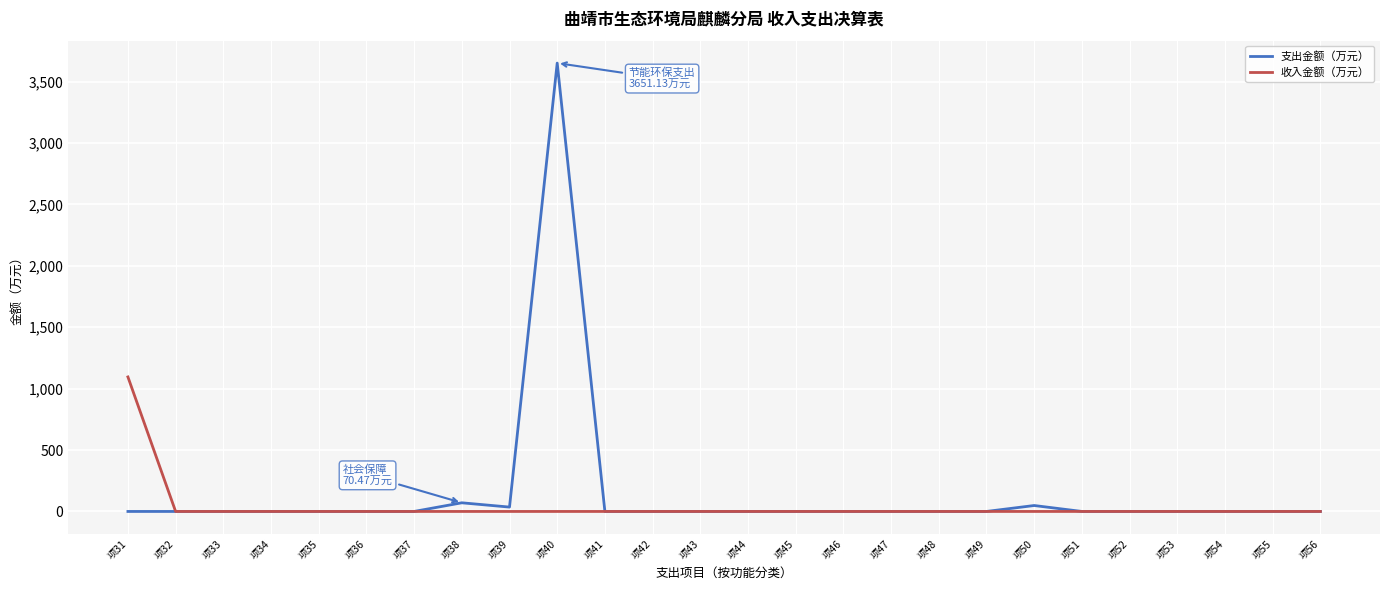

Which series has the widest spread of values?

支出金额（万元）